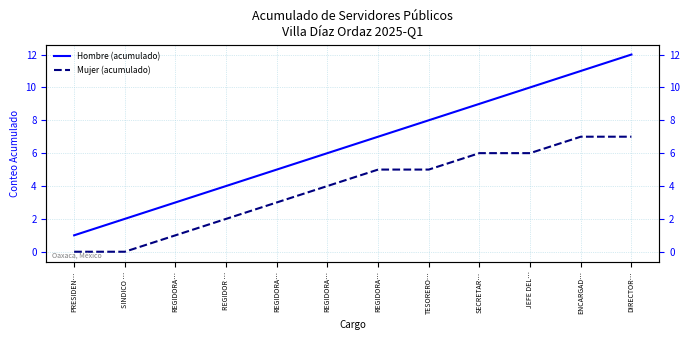

True or false: Hombre (acumulado) and Mujer (acumulado) cross at least once.

False